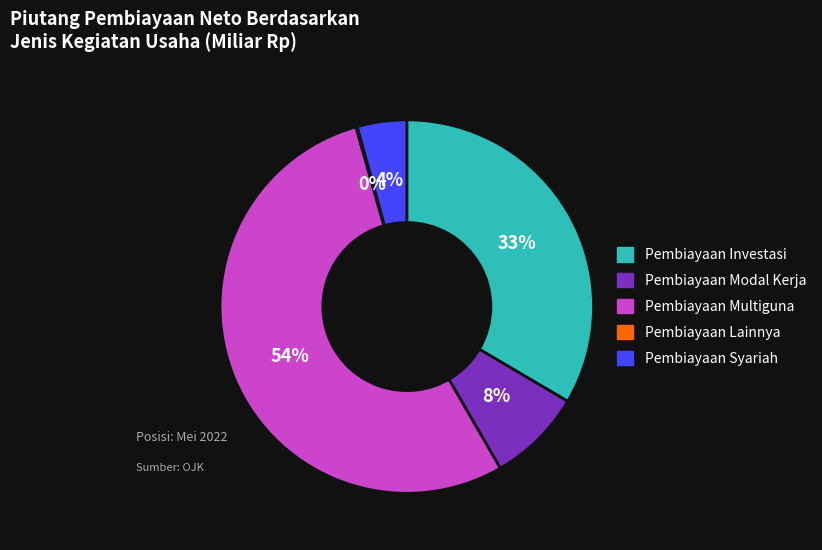

What is the ratio of the value at Pembiayaan Investasi to the value at Pembiayaan Modal Kerja?

4.1